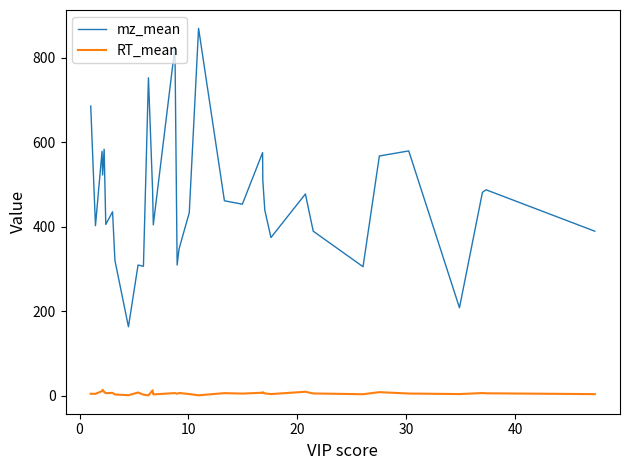

Count the number of data series in this chart.

2